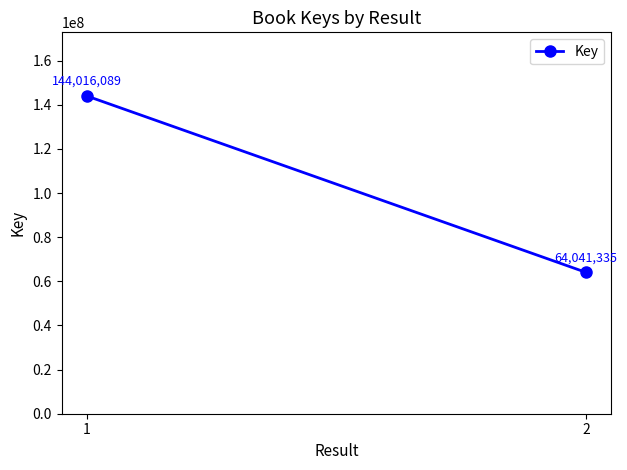

What is the difference between the maximum and minimum values?

79974754